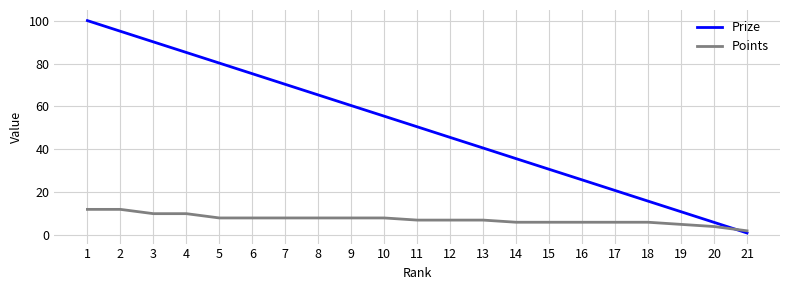

What is the difference between the highest and lowest values at 2?

83.0